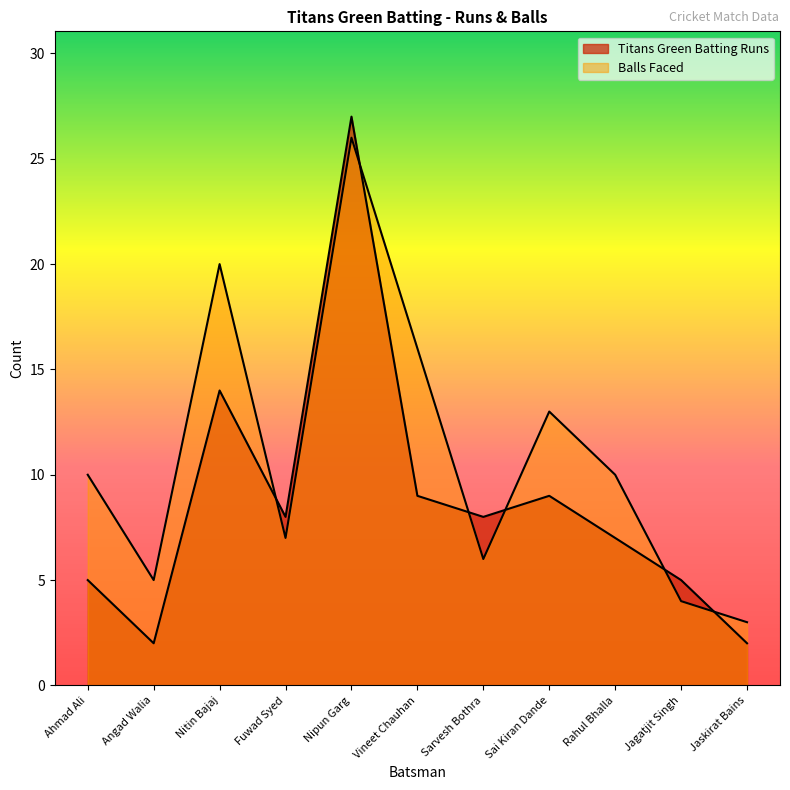

After their last crossing, which series has the higher values: Titans Green Batting Runs or Balls Faced?

Balls Faced